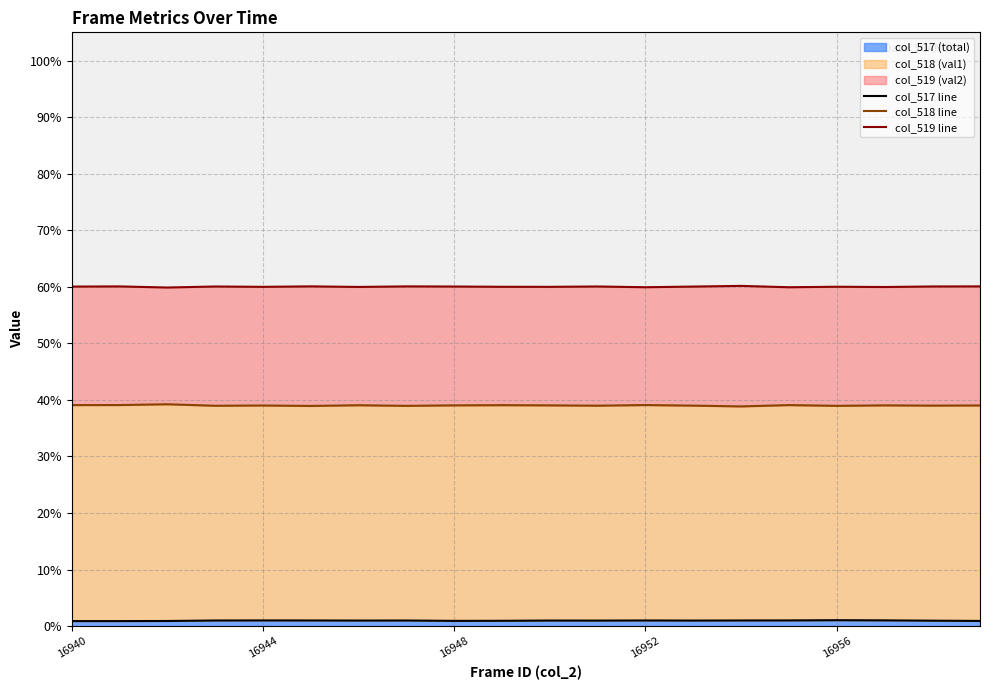

Which has a higher value, 10 or 18?

10